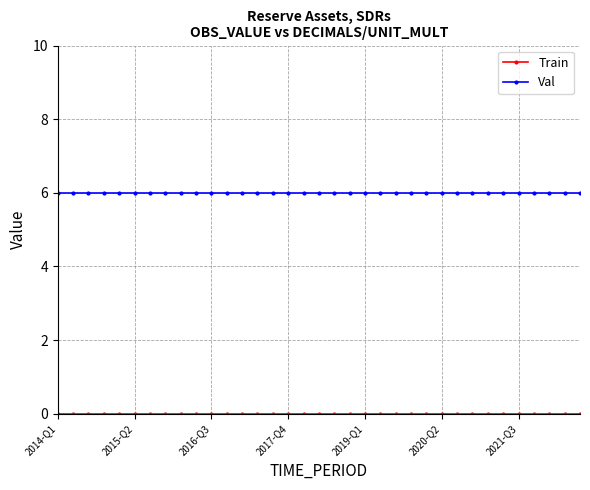

Which series has the largest total across all categories?

Val